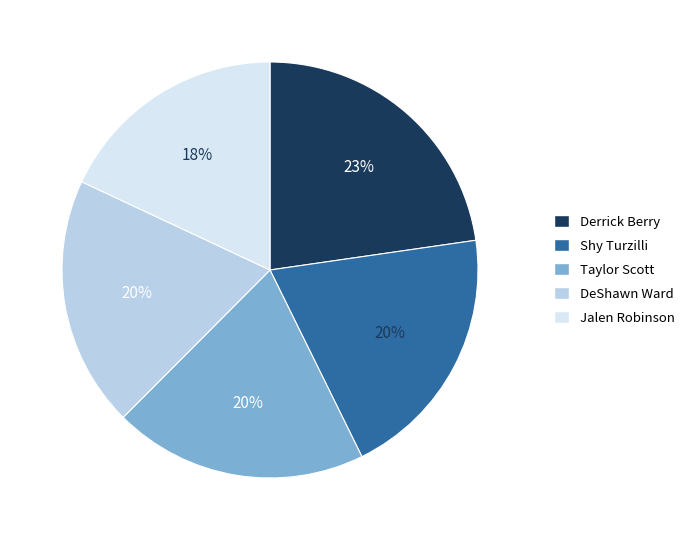

Which category has the smallest portion of the pie?

Jalen Robinson